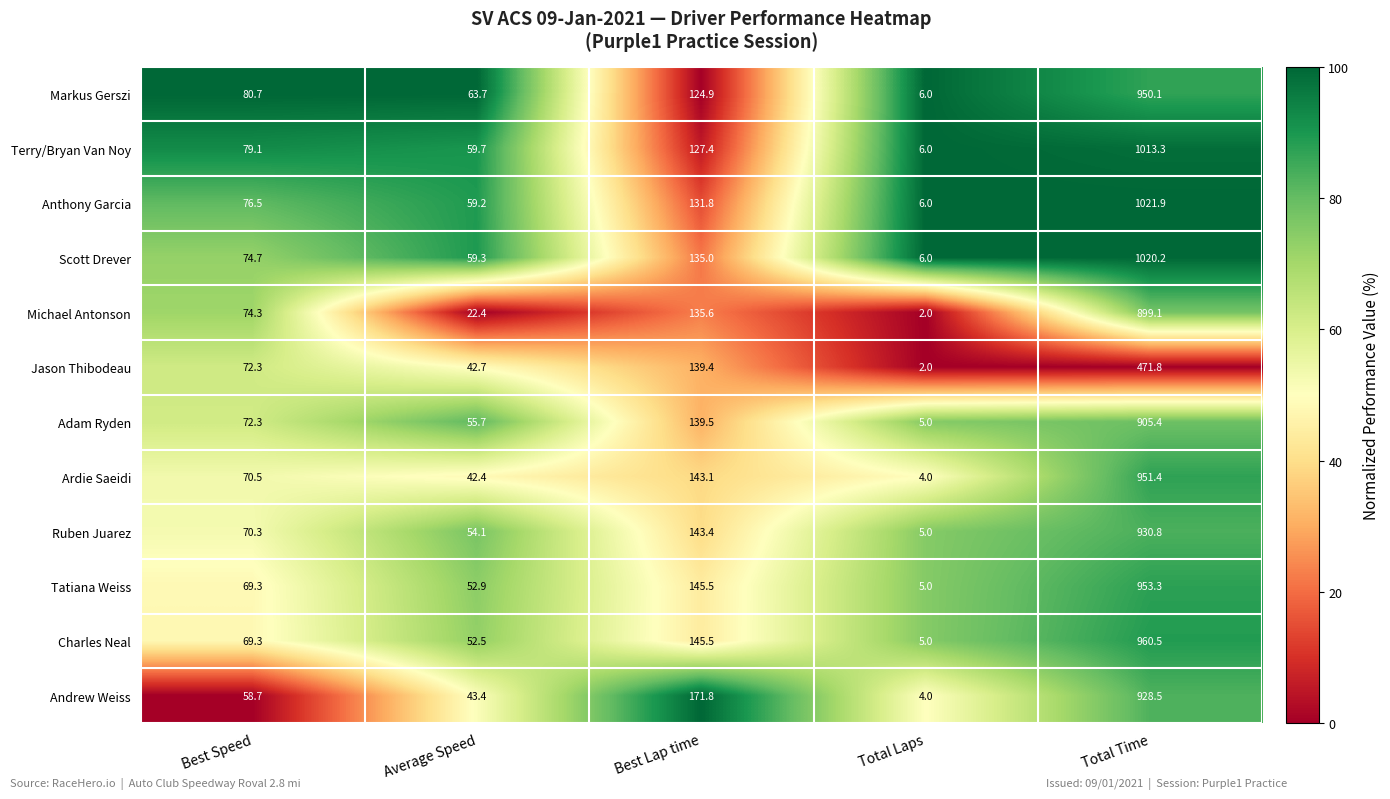

At which label does Terry/Bryan Van Noy first exceed 79?

Best Speed